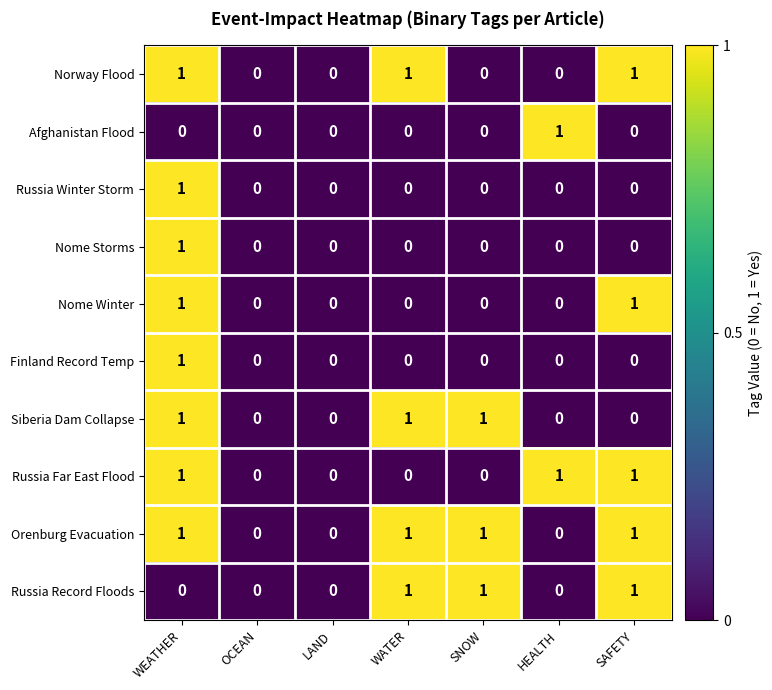

The Orenburg Evacuation series shows -1 at LAND. True or false?

False